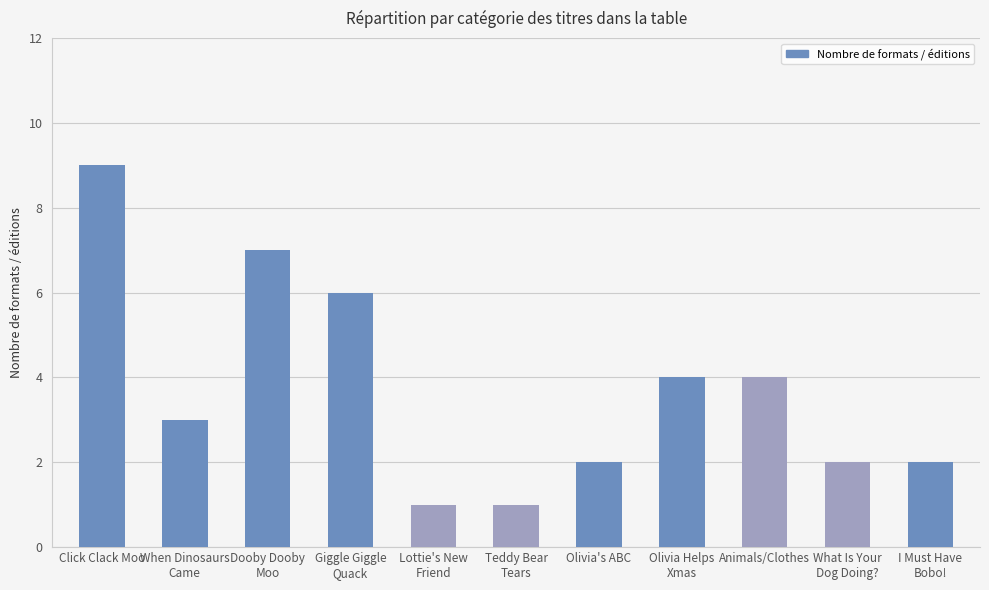

Reading left to right, what are all the values shown in this chart?

9	3	7	6	1	1	2	4	4	2	2